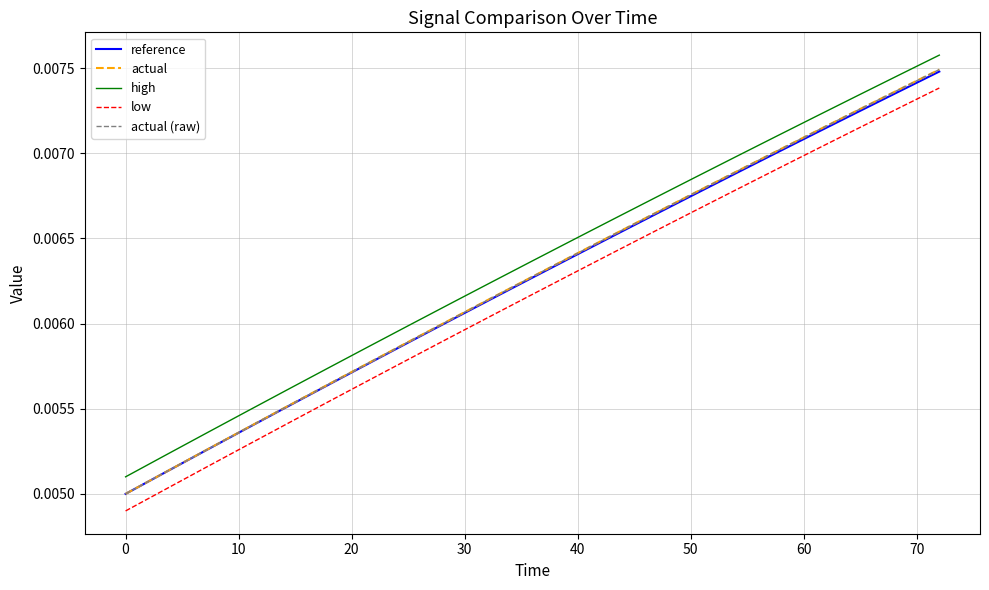

What is the sum of all actual values?

0.1